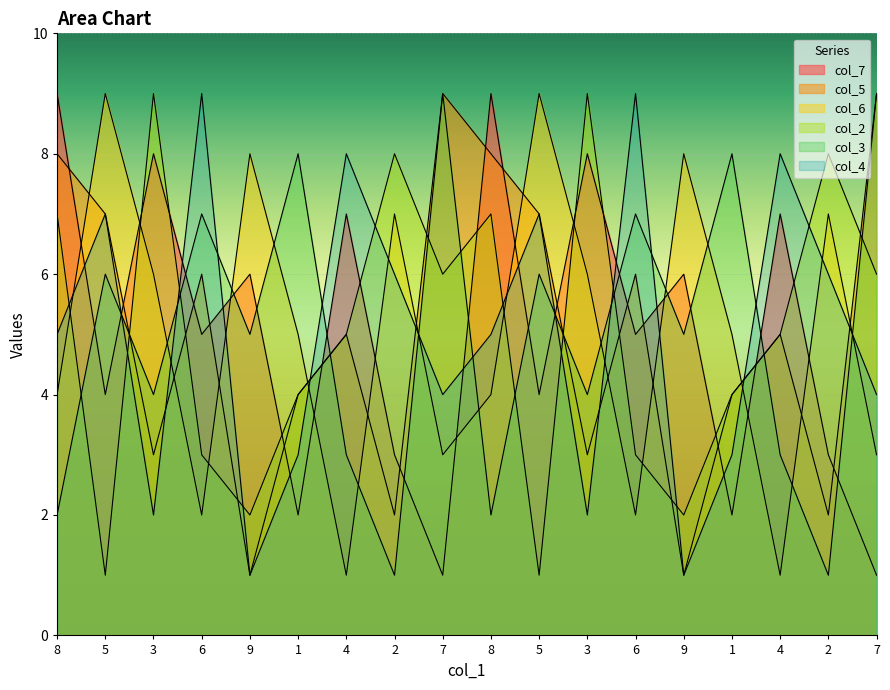

Is the value of col_5 at 5 greater than the value of col_4 at 3?

Yes